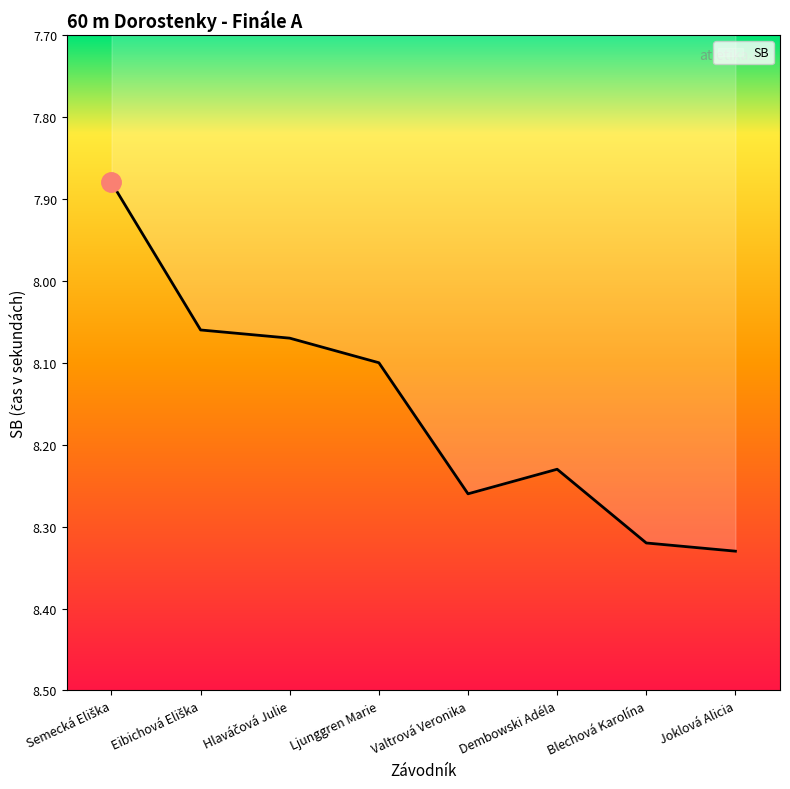

How many interior local peaks (higher than both neighbors) does the data have?

1